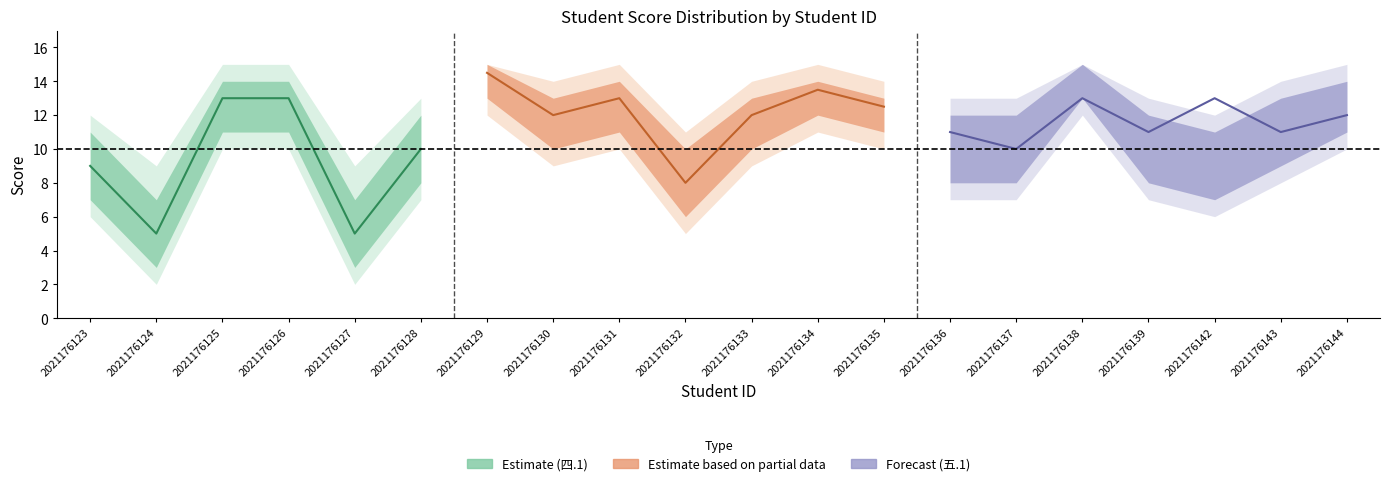

At which category does the chart reach its minimum across all series?

2021176127